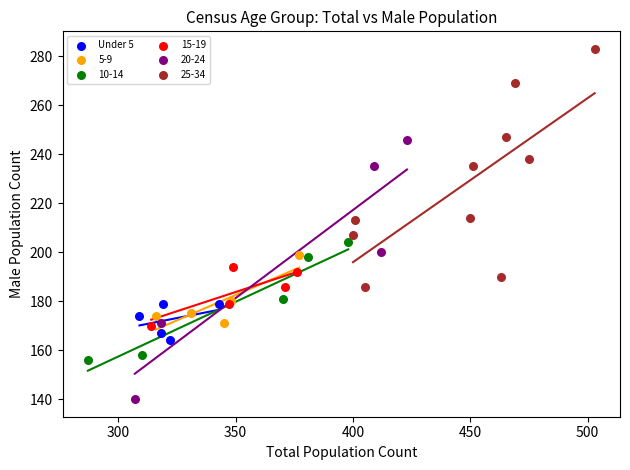

Which series has the largest Y range (max minus min)?

20-24